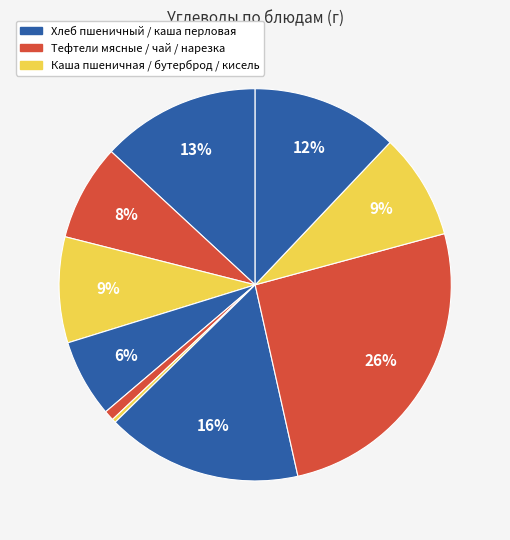

What is the smallest slice in the pie chart?

тефтели мясные